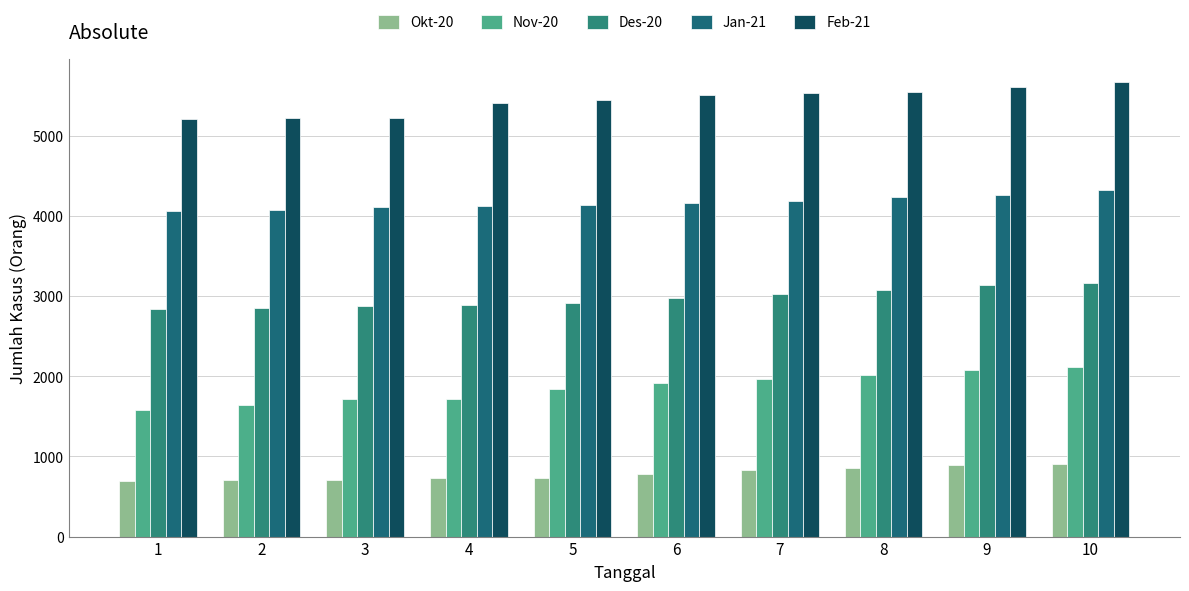

How many data points in Feb-21 are less than 5513?

5